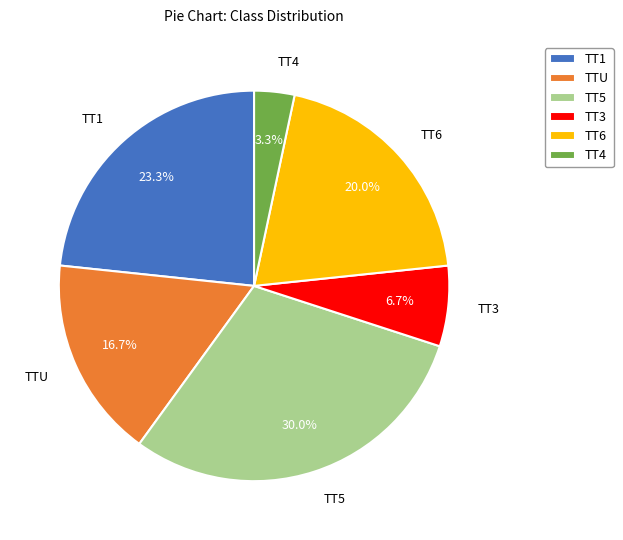

Between TT3 and TT5, which is larger?

TT5